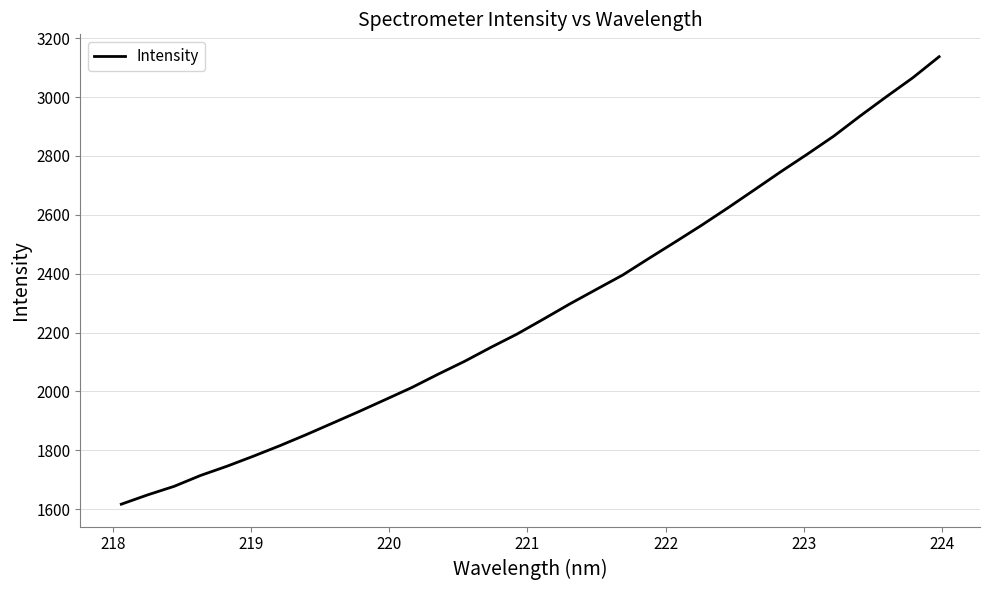

What is the difference between the maximum and minimum values?

1520.6